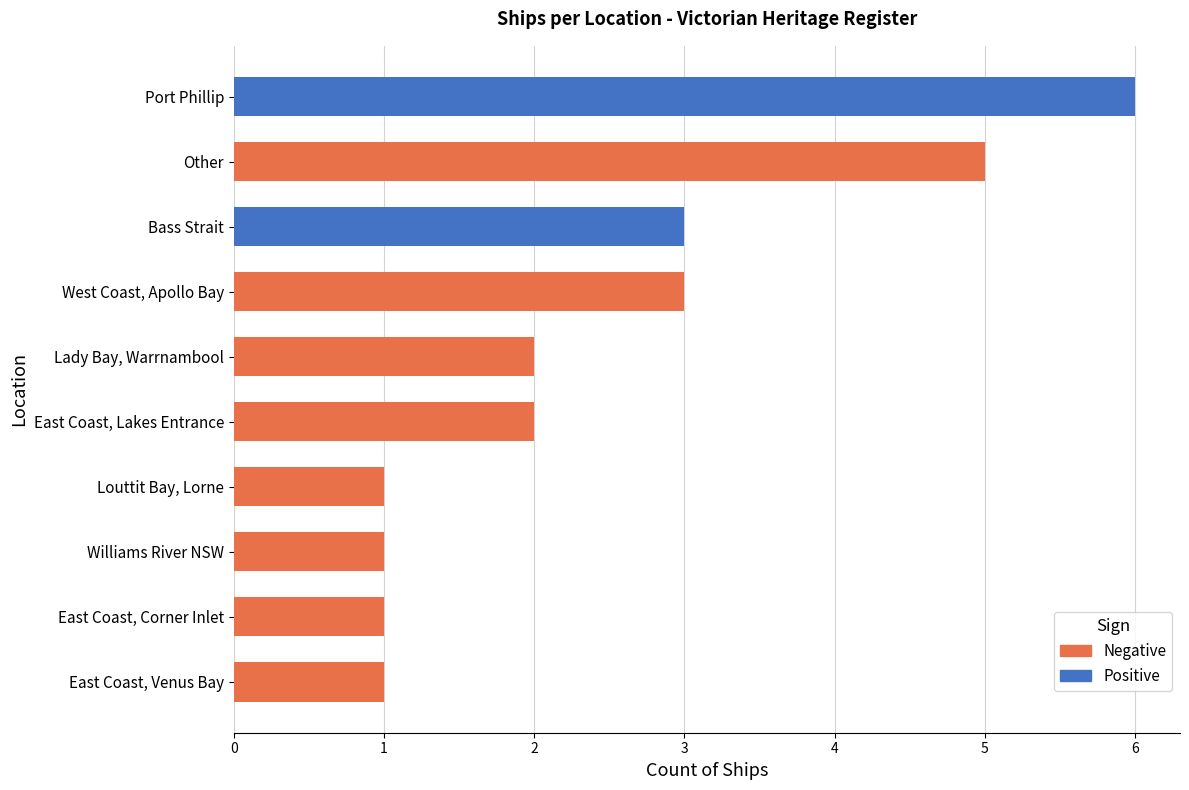

The Negative series shows 1 at East Coast, Corner Inlet. True or false?

False